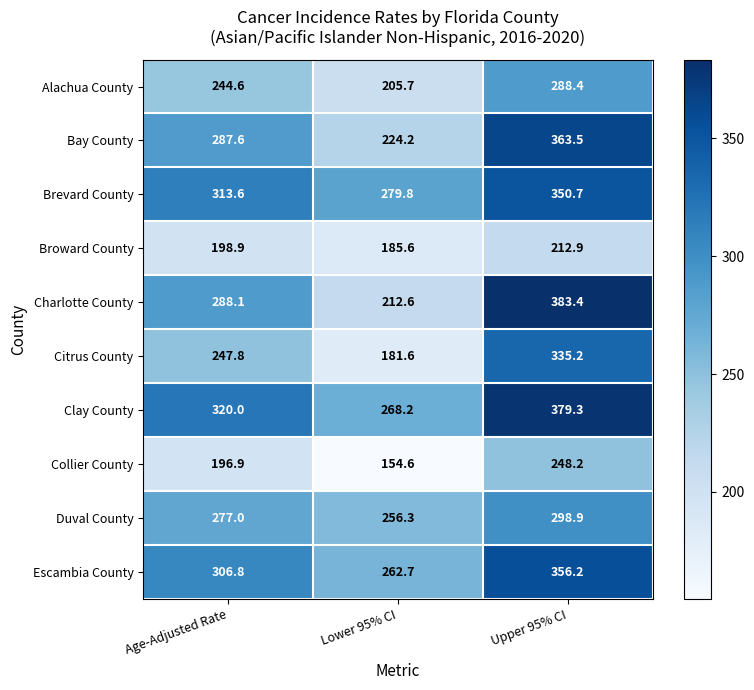

How many categories are shown in the chart?

3